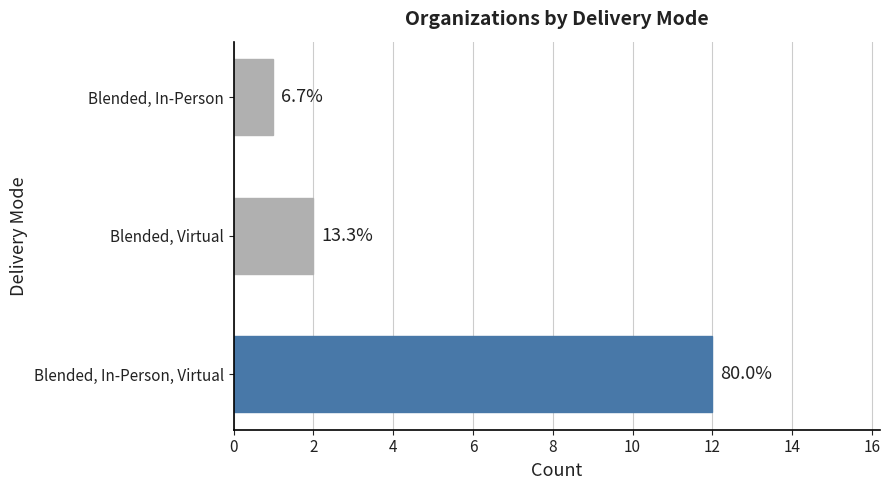

How many bars are there in total?

3